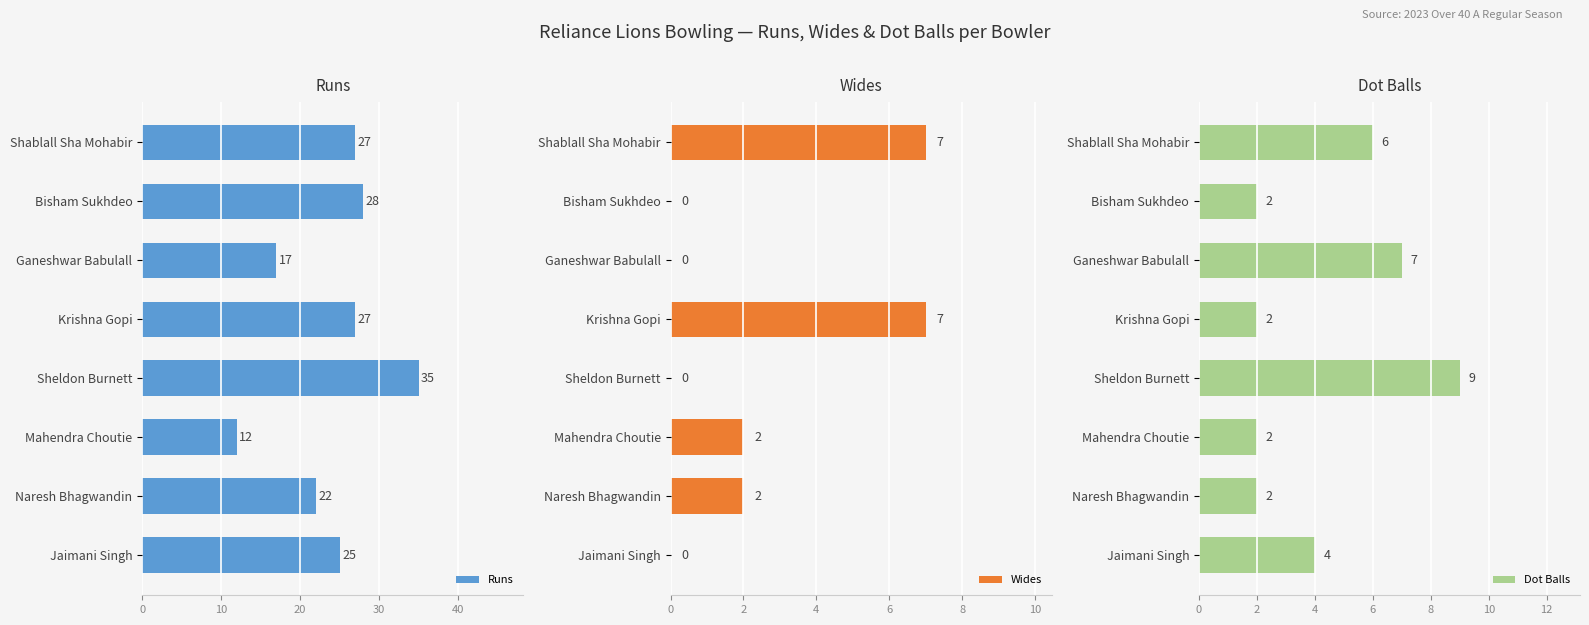

What is the lowest value of the Runs series?

12